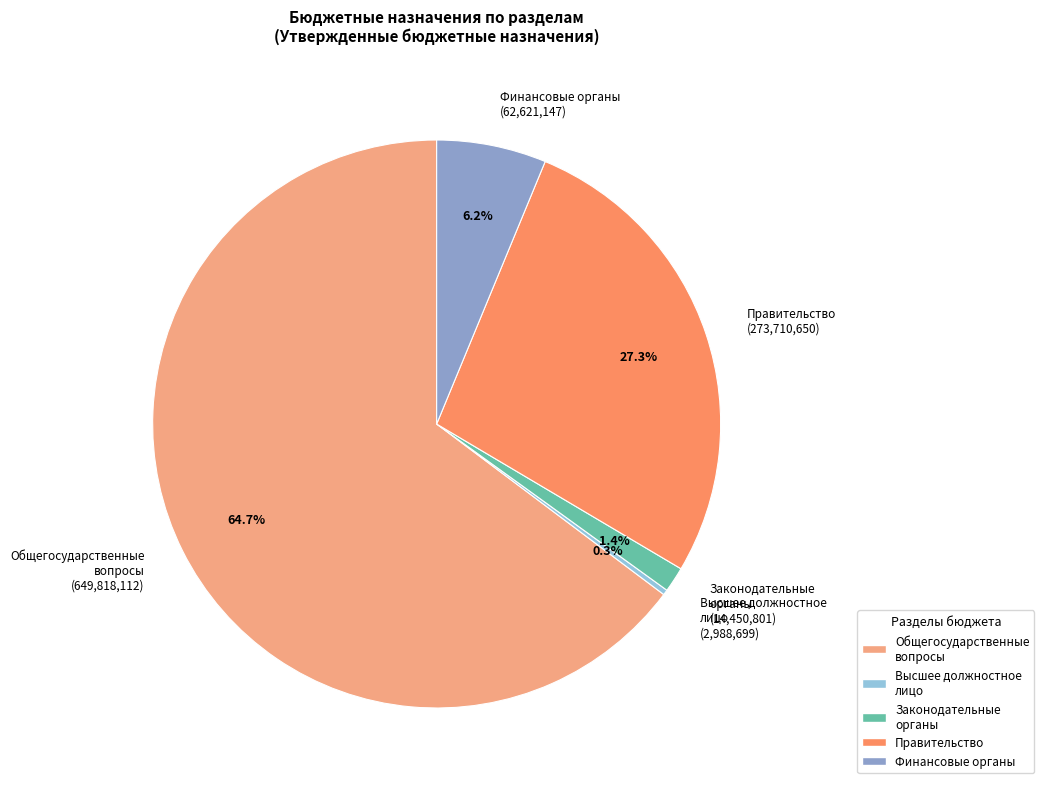

Combined, do Общегосударственные вопросы (649,818,112) and Правительство (273,710,650) account for over 50%?

Yes